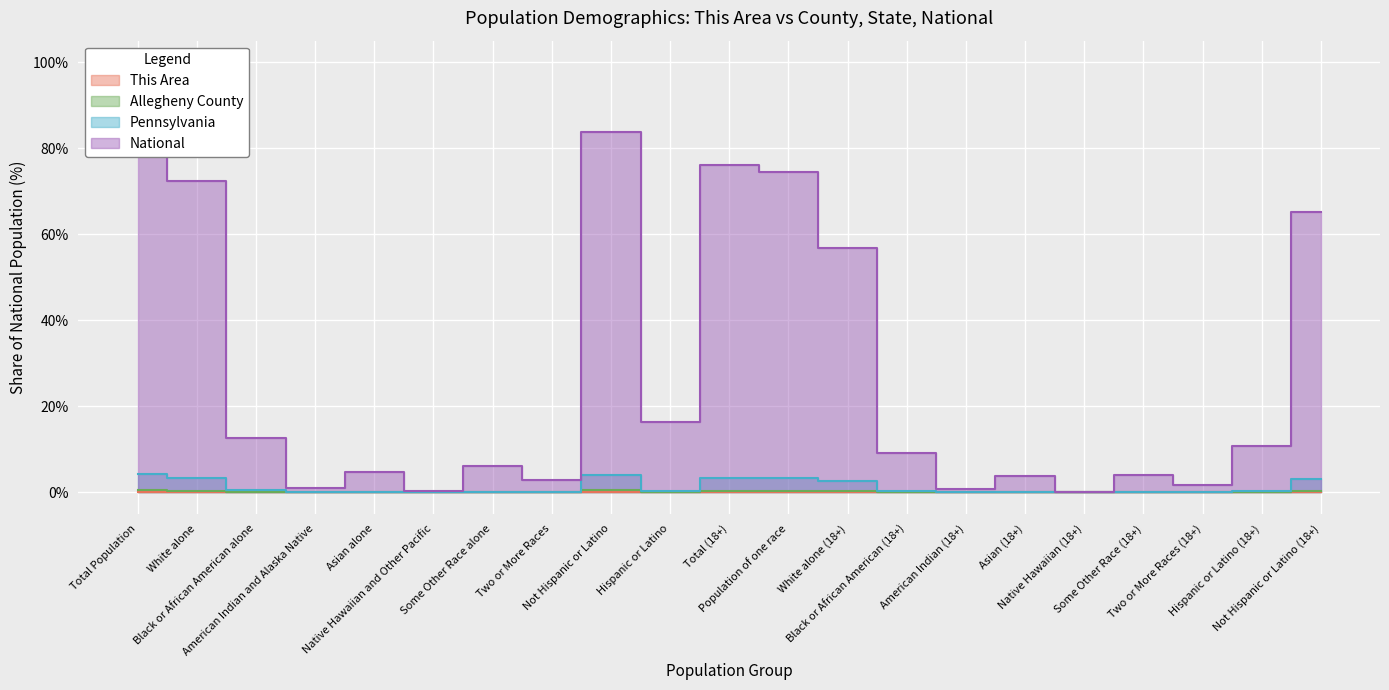

At which label does National first exceed 9?

Total Population